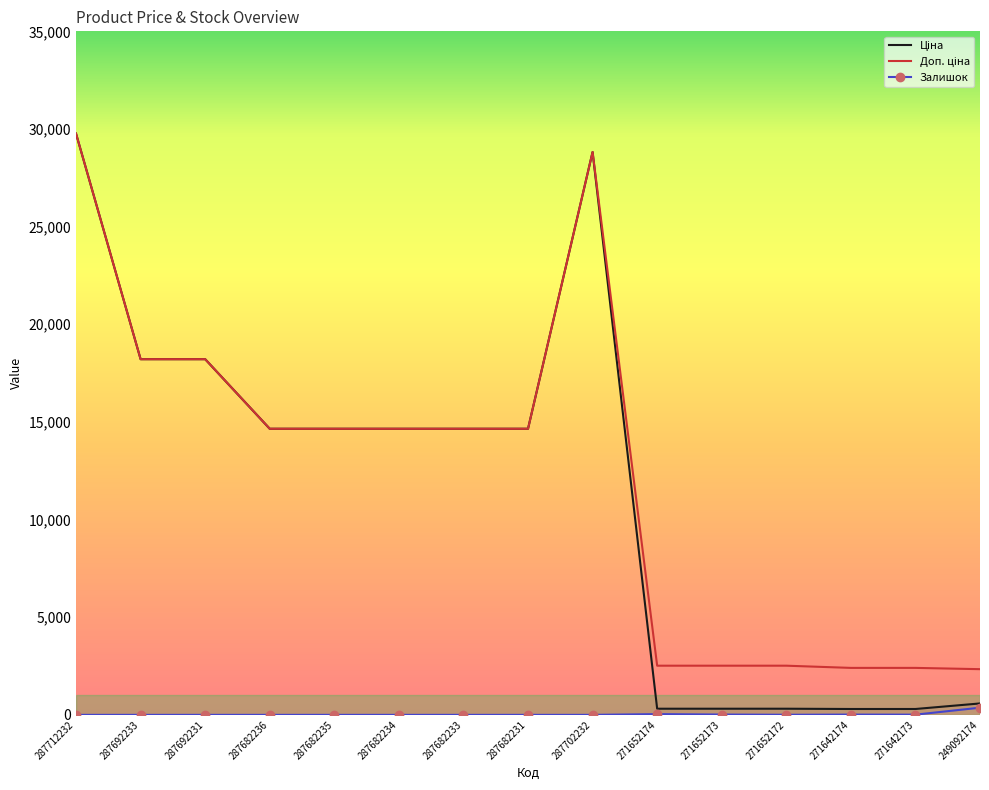

Which label corresponds to the largest value in the chart?

287712232